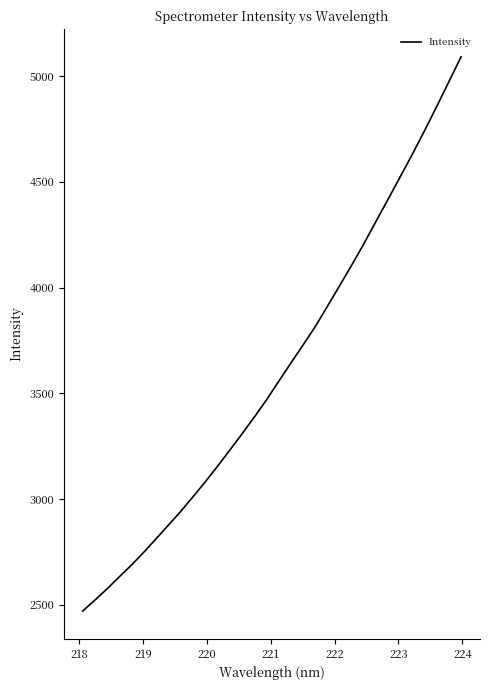

What is the sum of all values?

115390.9